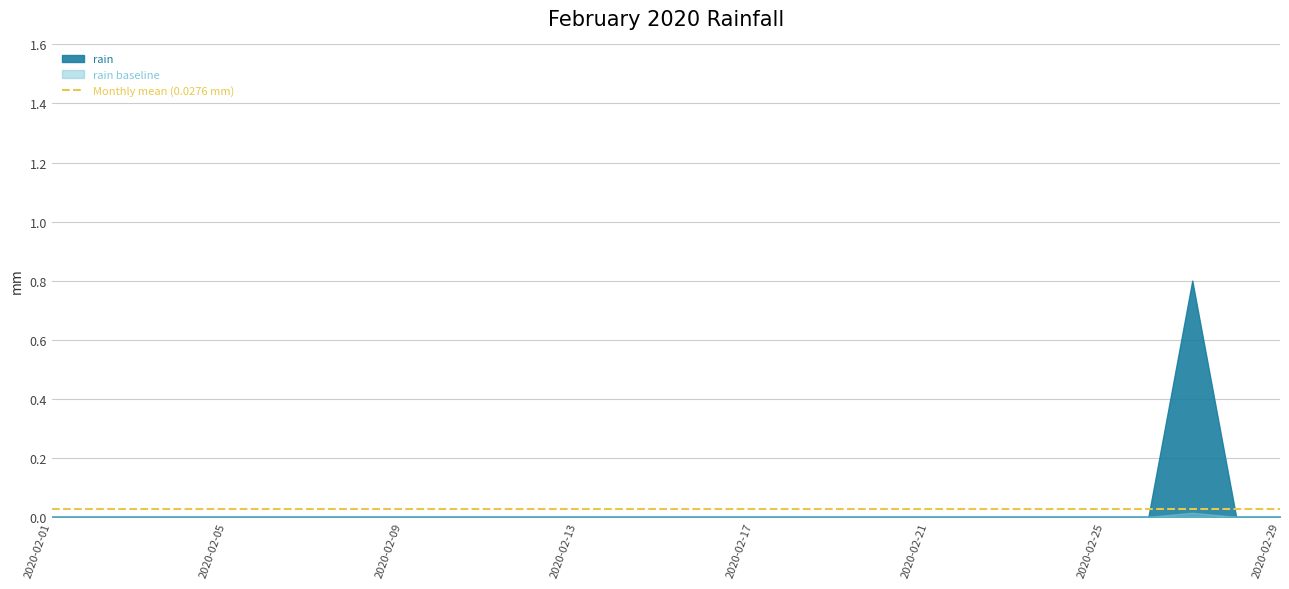

What is the maximum value shown in the chart?

0.8